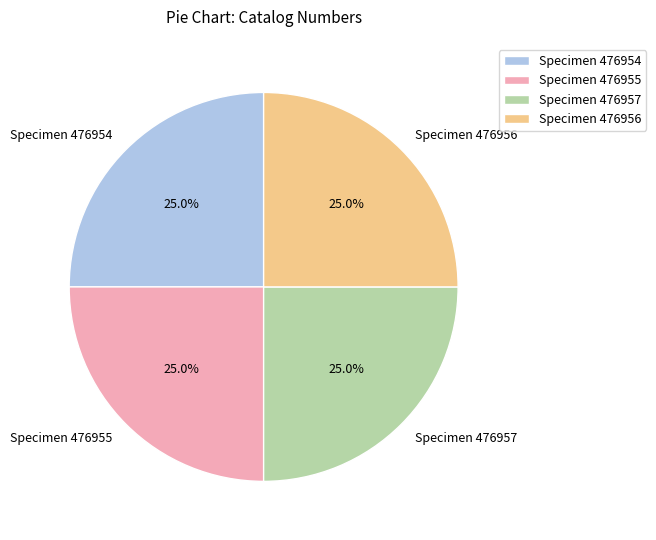

How much of the chart is everything except Specimen 476956?

75.0%